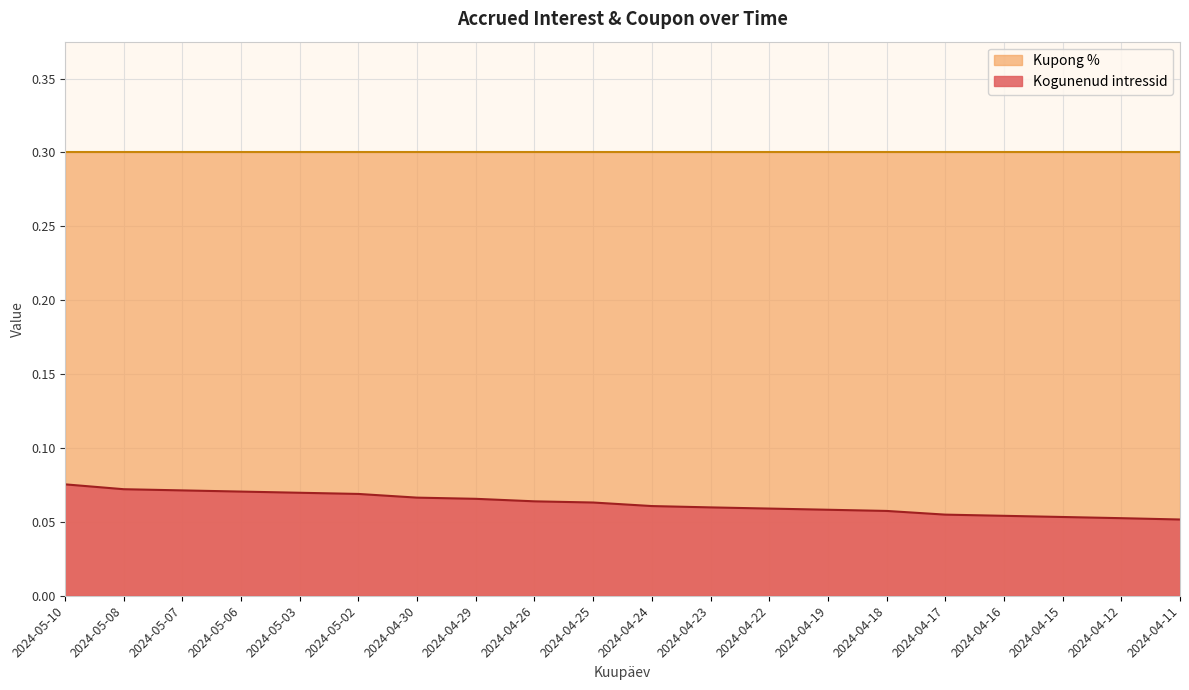

Between 2024-05-06 and 2024-04-12, which is larger?

2024-05-06